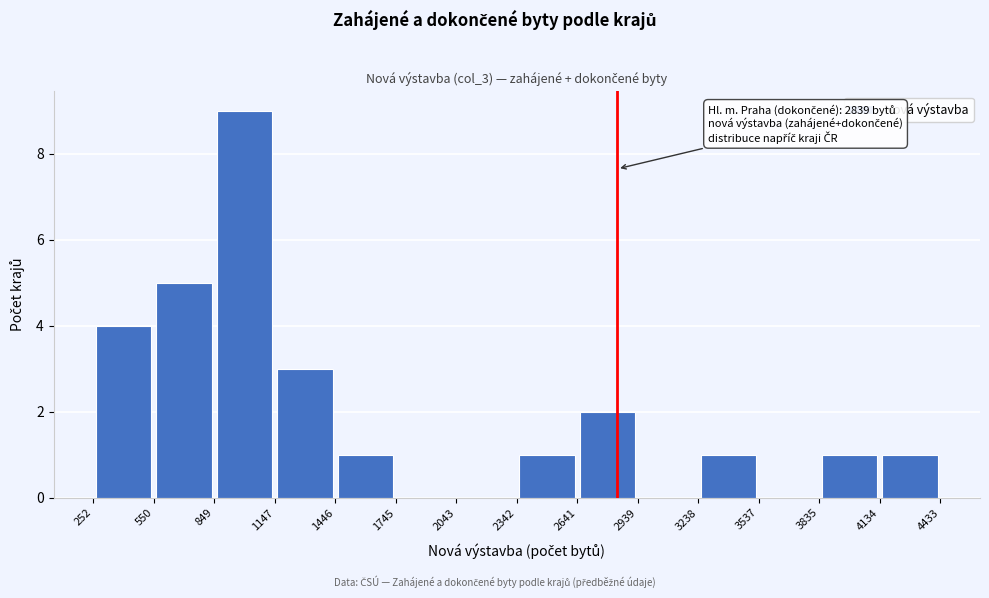

Over which range of the x-axis is the bar tallest?

849 to 1147